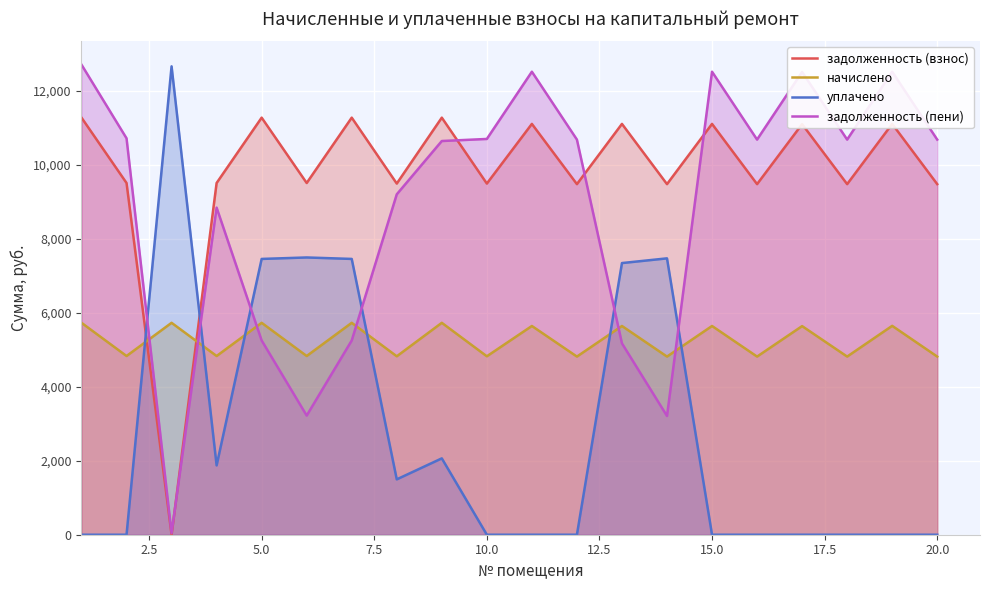

Which series has the largest total across all categories?

задолженность (взнос)